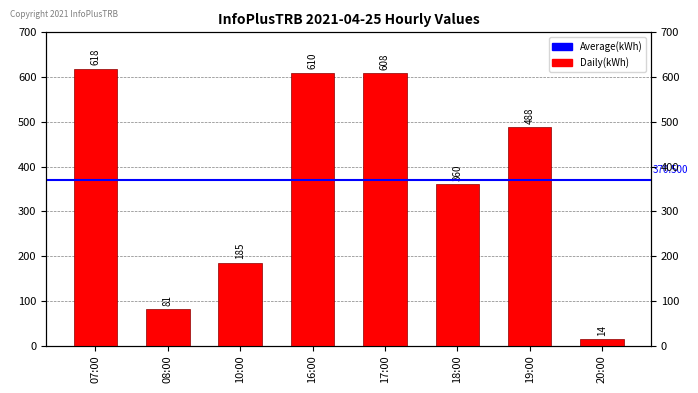

True or false: the data shows 360 at 18:00.

True